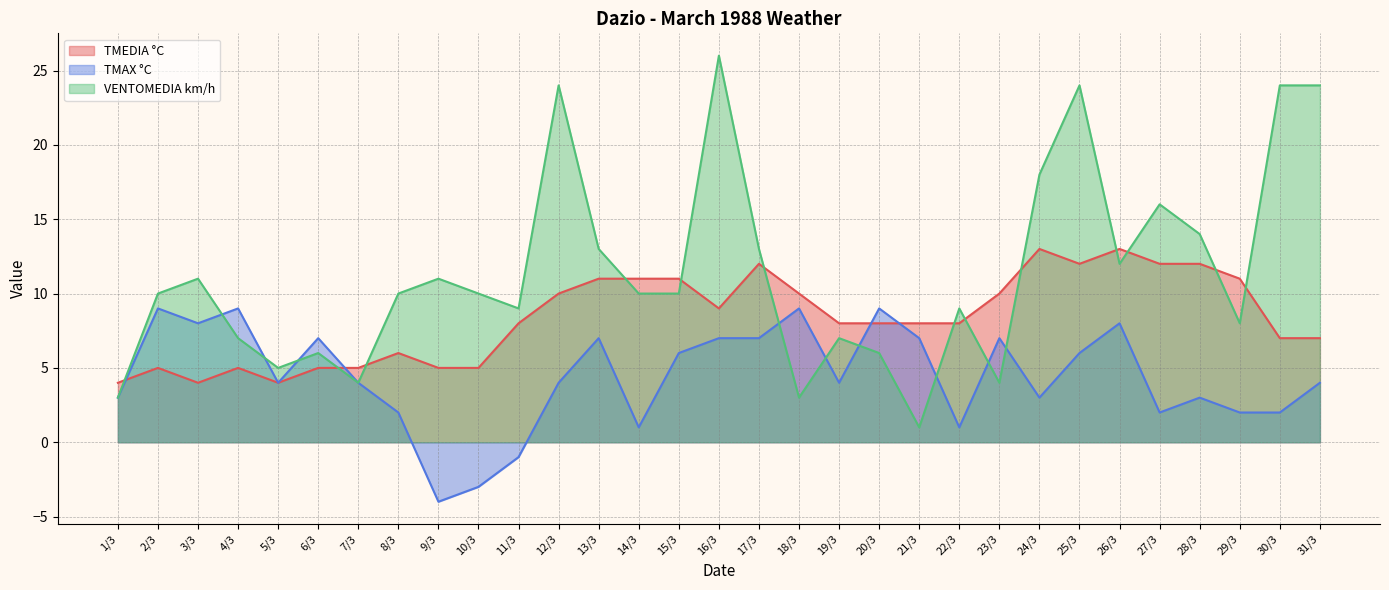

True or false: TMAX °C and VENTOMEDIA km/h intersect in this chart.

True